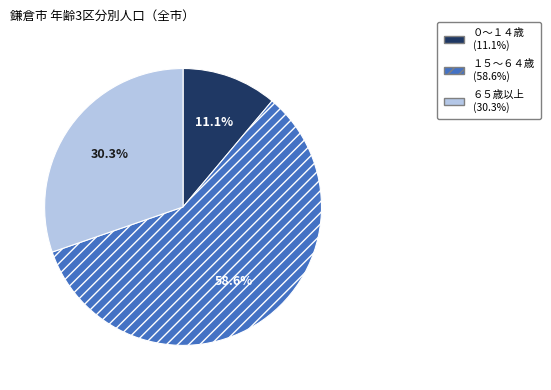

Rank the categories by value from highest to lowest.

１５～６４歳, ６５歳以上, ０～１４歳